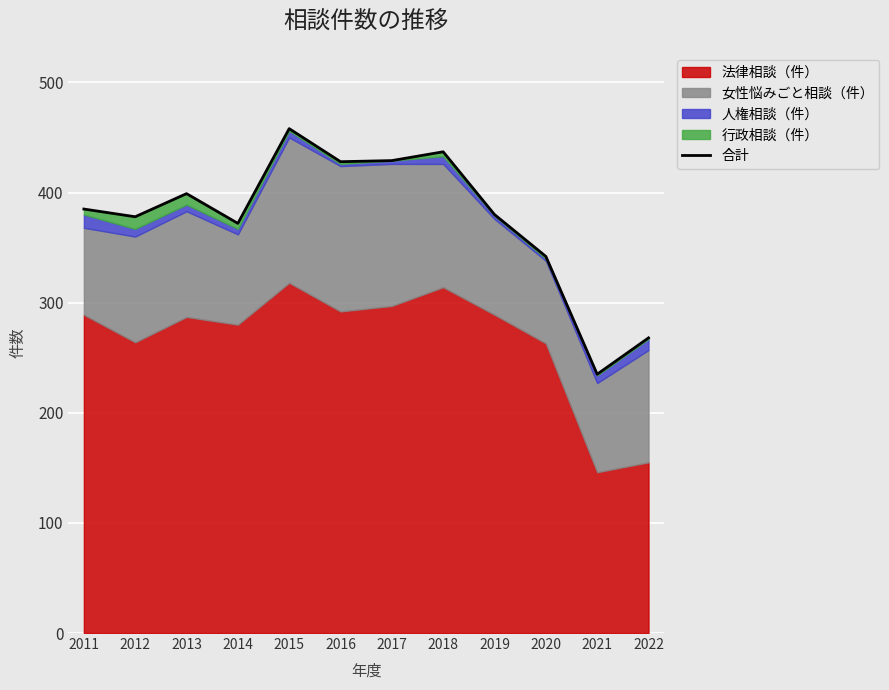

What is the ratio of the value at 2017 to the value at 2014?

1.2